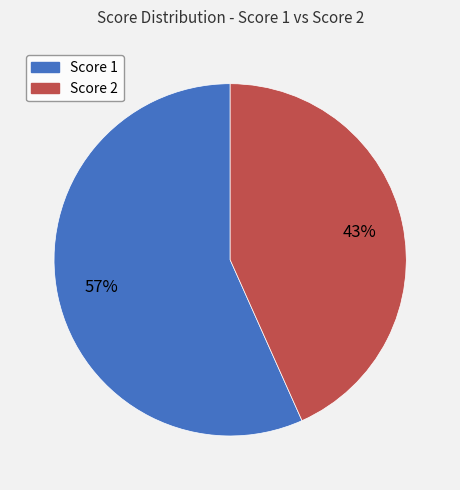

Is there a majority slice in this chart?

Yes